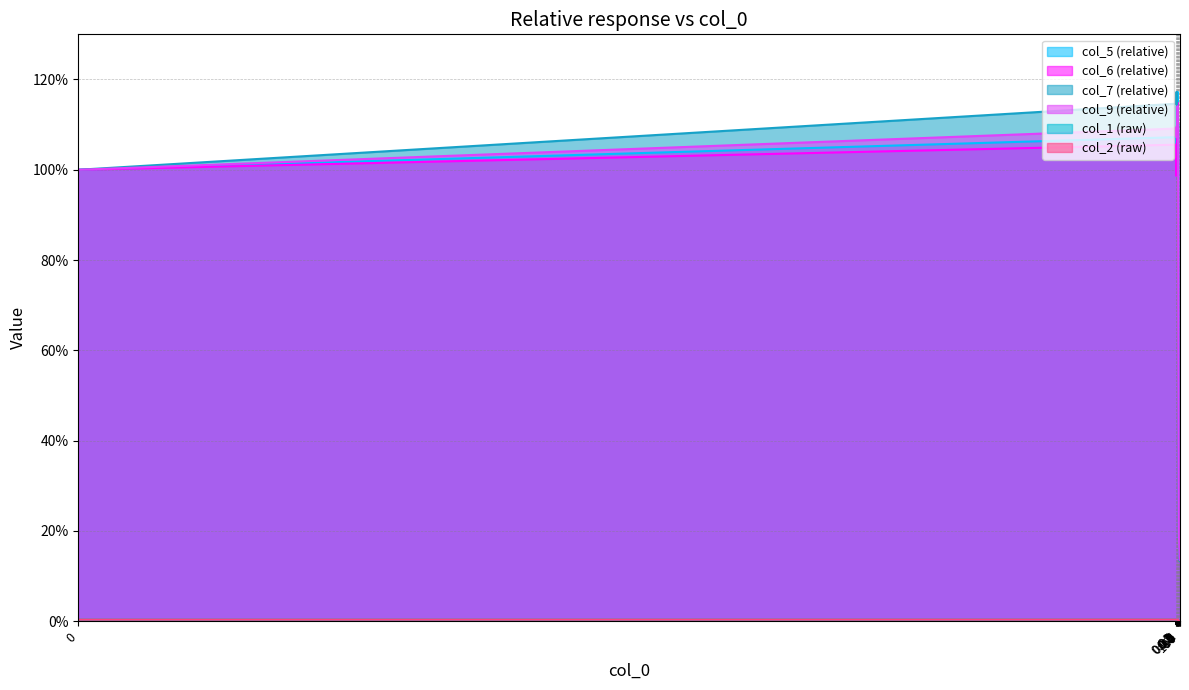

The col_5 series shows 0.3 at 0.1. True or false?

False